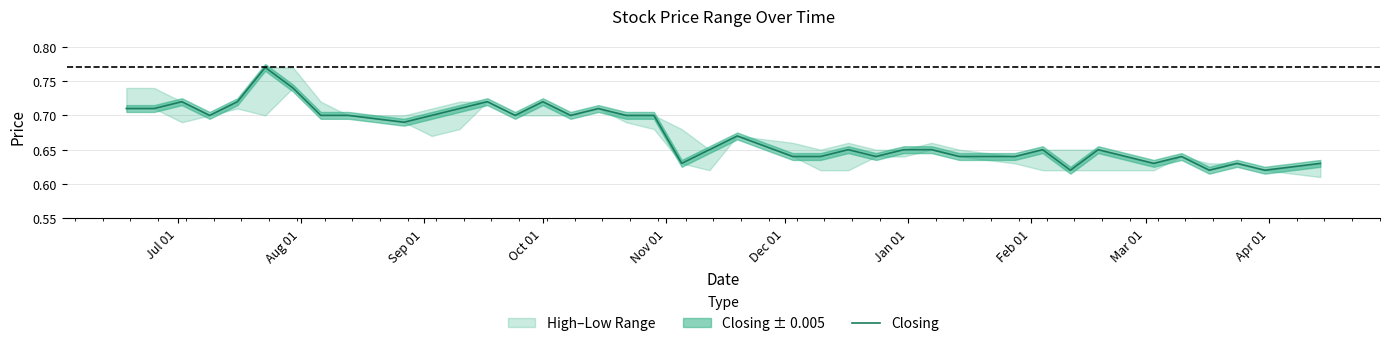

What is the difference between the second highest and second lowest values?

0.1